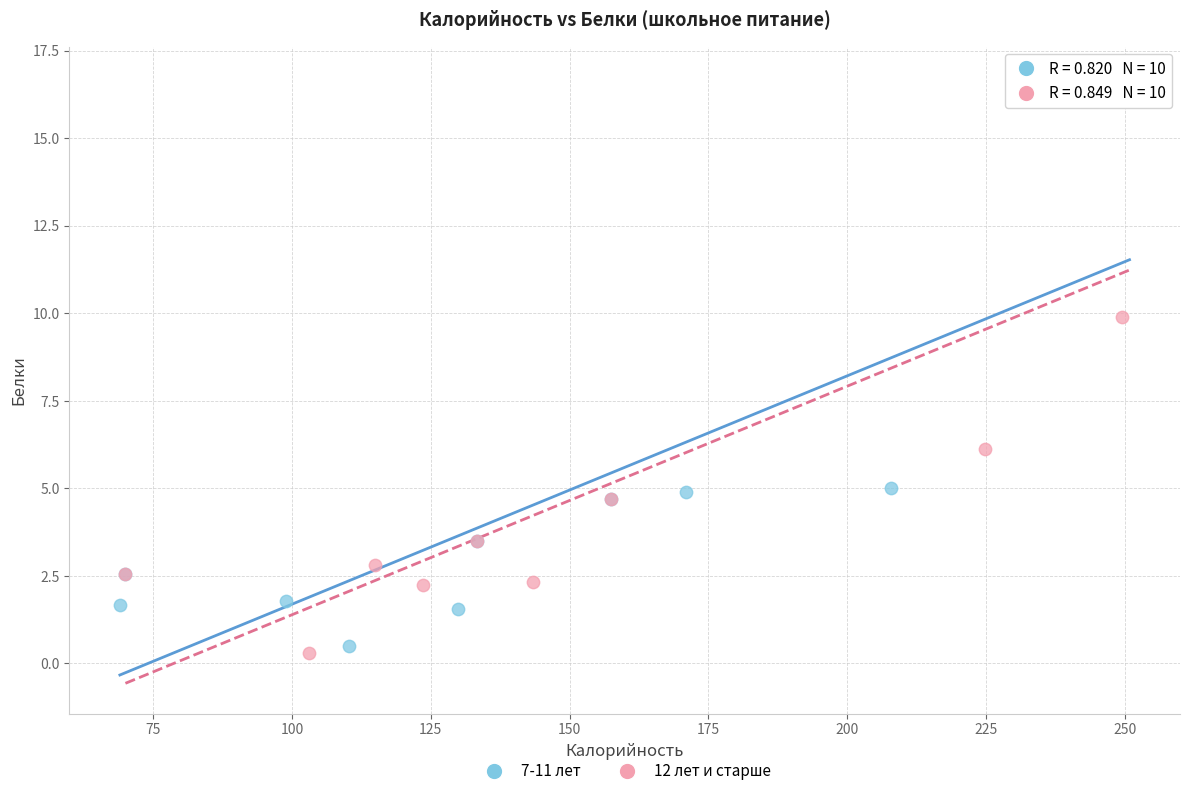

Which series has the largest Y range (max minus min)?

12 лет и старше